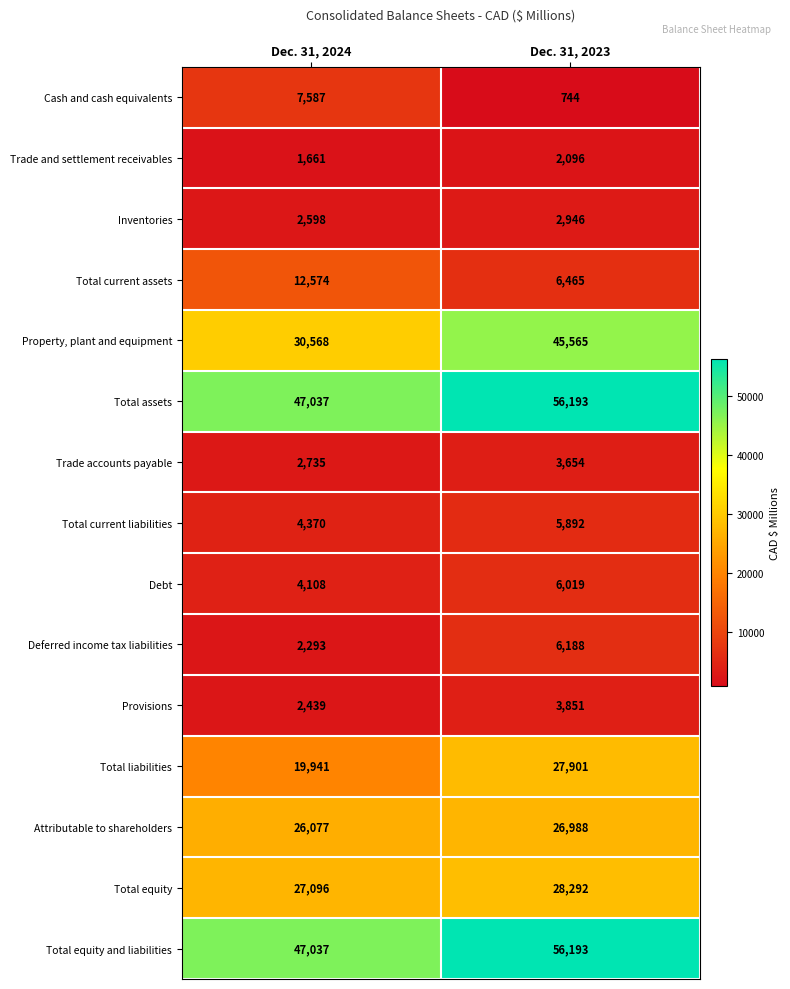

What is the highest value of the Debt series?

6019